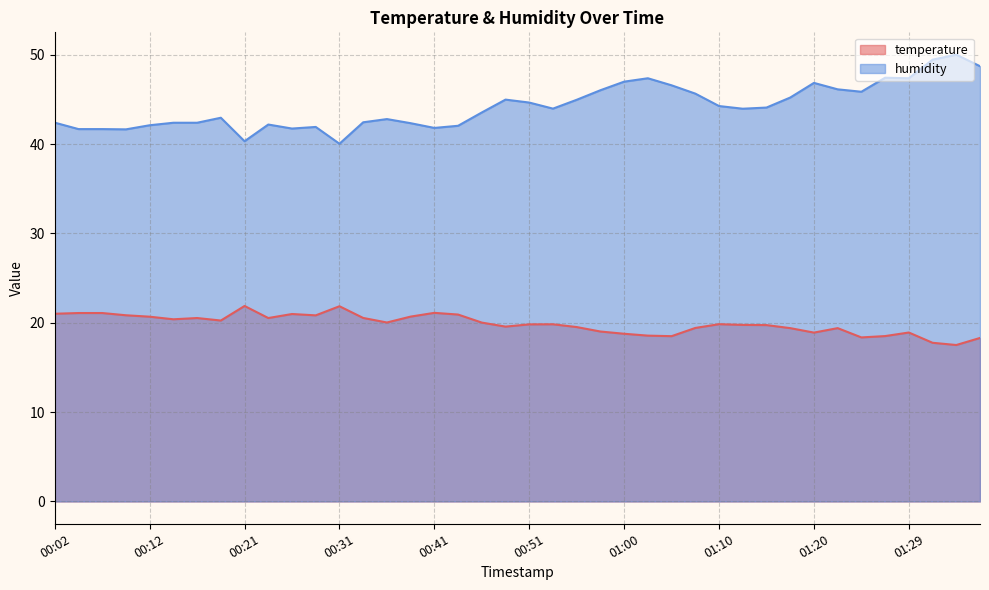

Reading left to right, transcribe all the data shown in this chart.

temperature: 21.0	21.1	21.1	20.8	20.7	20.4	20.5	20.2	21.9	20.5	21.0	20.8	21.9	20.5	20.0	20.7	21.1	20.9	20.0	19.6	19.8	19.8	19.5	19.0	18.8	18.6	18.5	19.4	19.8	19.8	19.7	19.4	18.9	19.4	18.4	18.5	18.9	17.8	17.5	18.3
humidity: 42.4	41.7	41.7	41.6	42.1	42.4	42.4	43.0	40.3	42.2	41.7	41.9	40.0	42.4	42.8	42.3	41.8	42.0	43.5	45.0	44.6	44.0	45.0	46.0	47.0	47.4	46.6	45.6	44.3	44.0	44.1	45.2	46.9	46.1	45.9	47.4	47.4	49.5	50.0	48.7